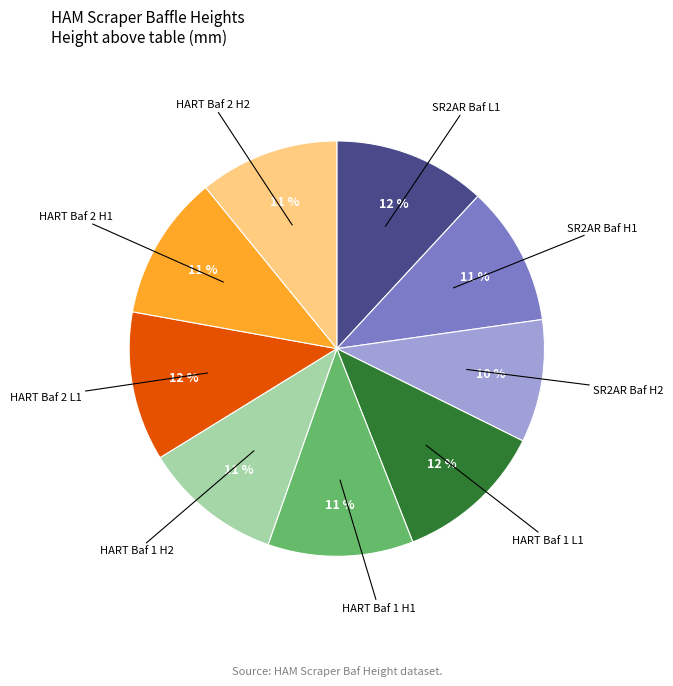

To the nearest percent, what is the difference between the largest and smallest slice percentages?

2%